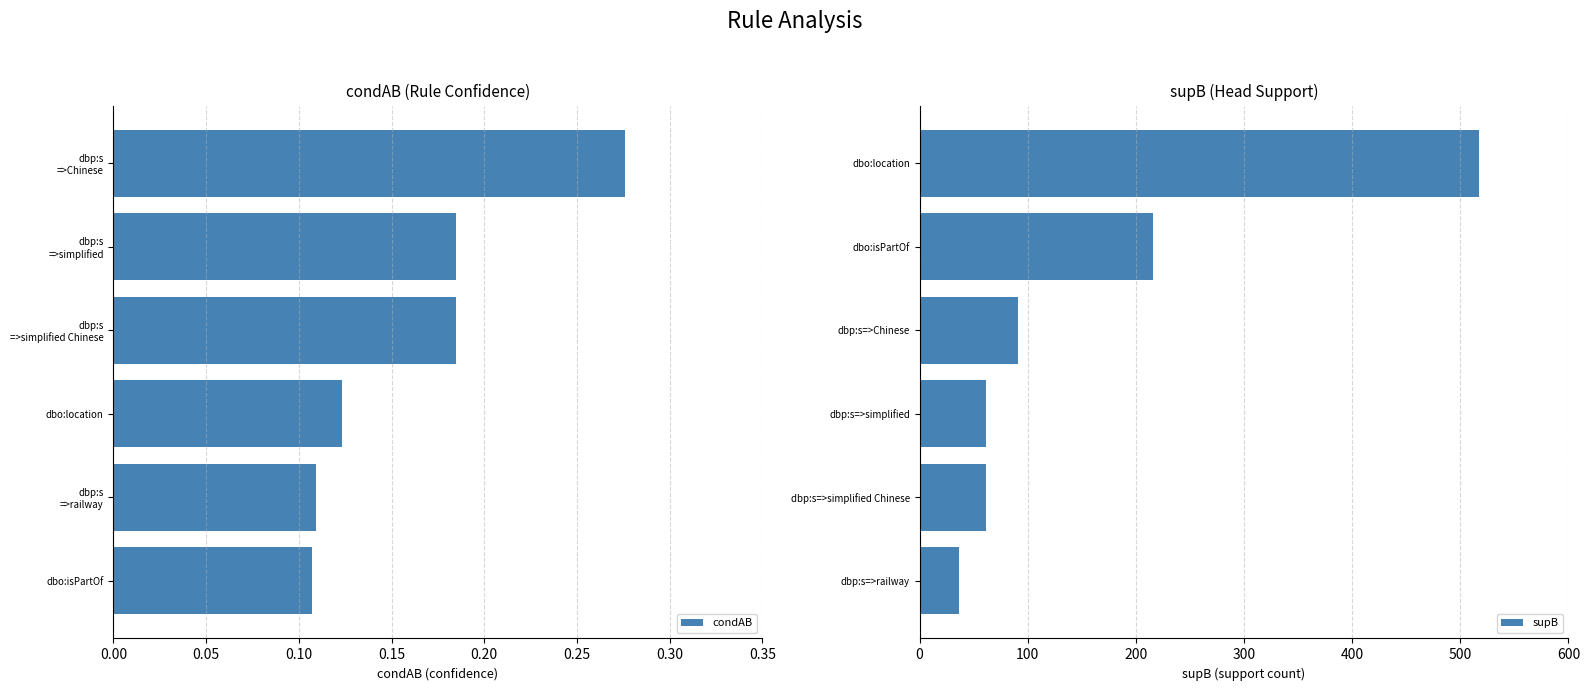

Between 0.20 and 0.00, which is larger?

0.20